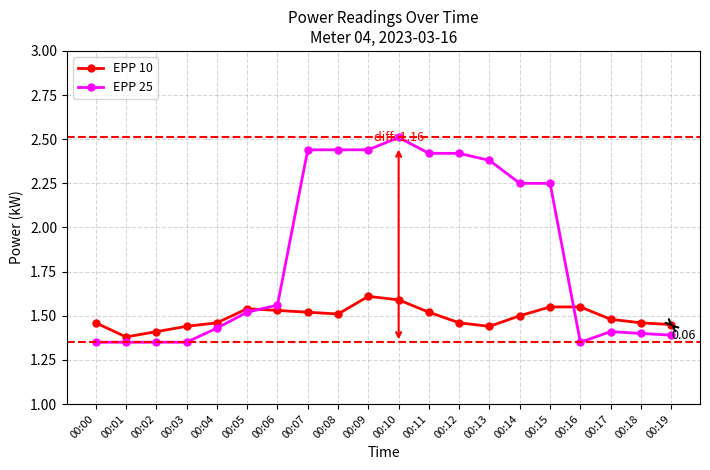

Which label corresponds to the largest value in the chart?

00:10